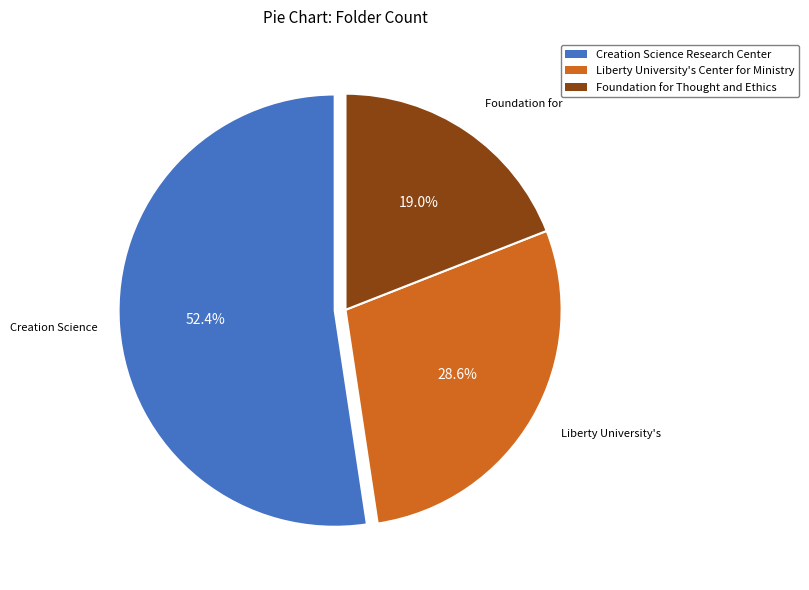

To the nearest percent, what is the combined percentage of Creation Science Research Center and Liberty University's Center for Ministry?

81%